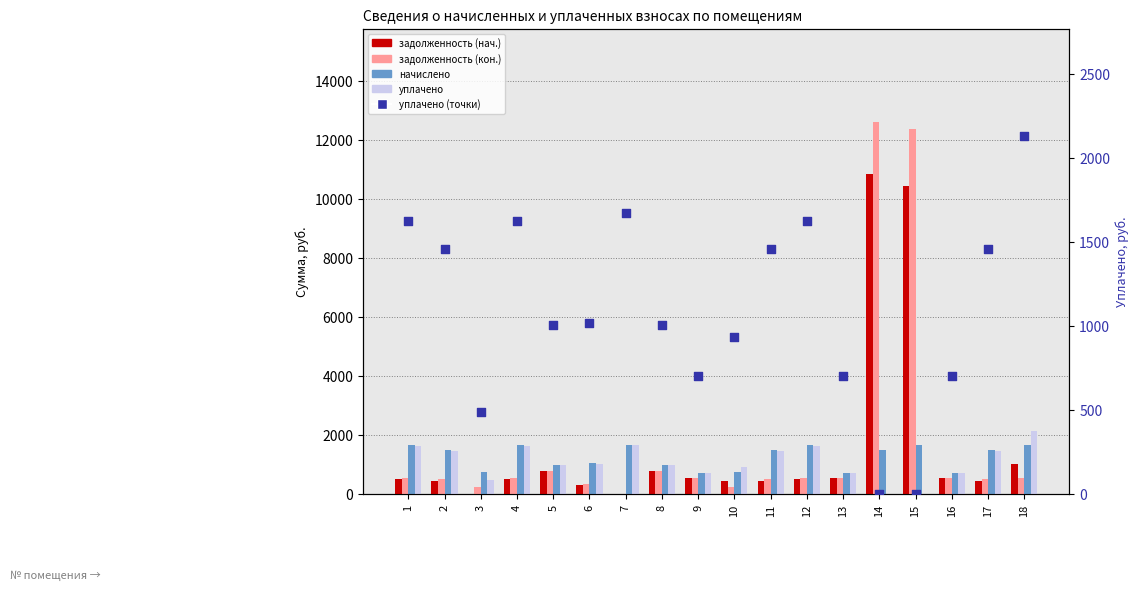

What is the total value across all series at 15?

24484.6